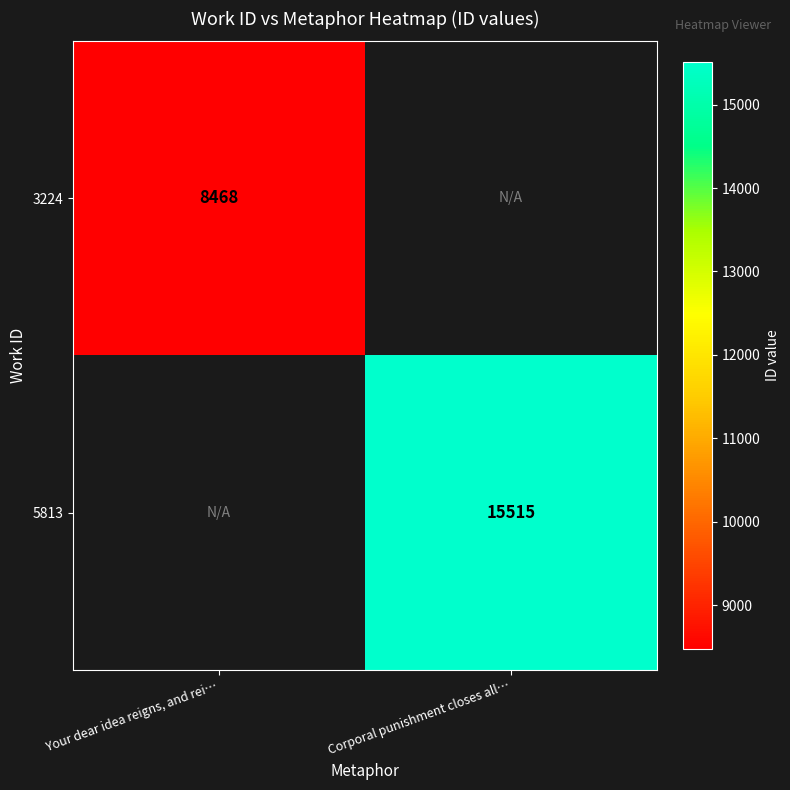

The 5813 series shows 7651 at Corporal punishment closes all…. True or false?

False